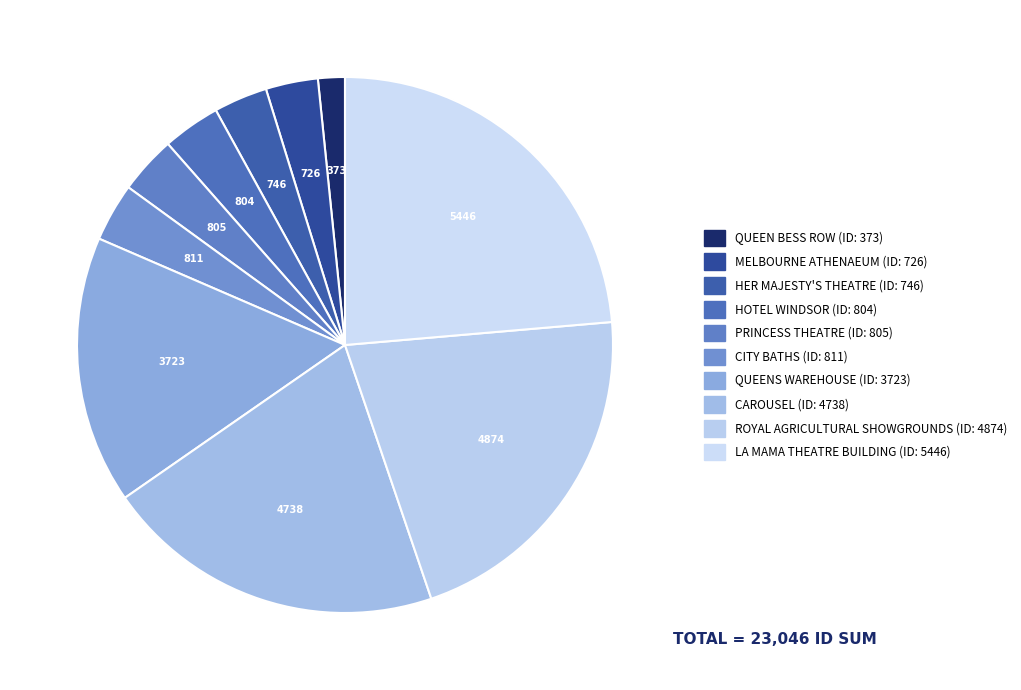

Which category has the biggest portion of the pie?

LA MAMA THEATRE BUILDING